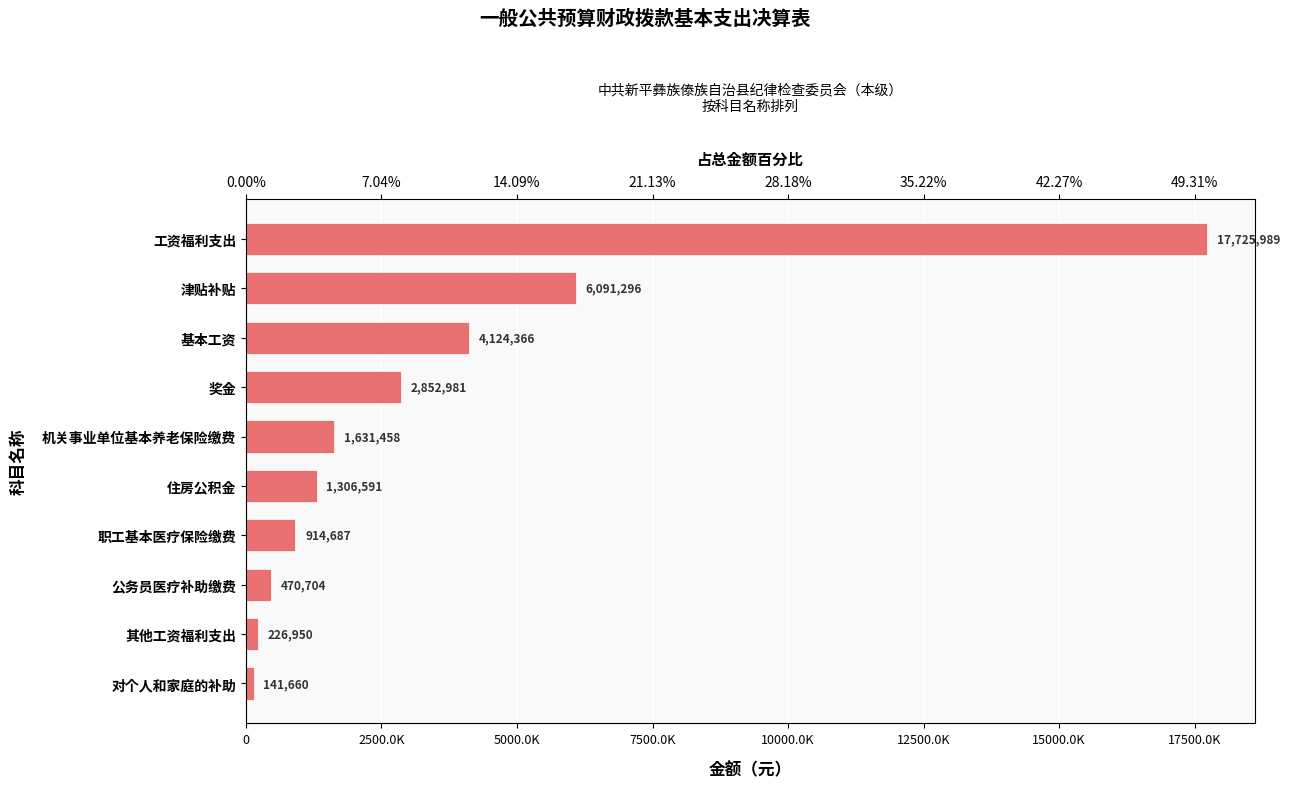

Reading left to right, list all the values displayed in this chart.

141660.0	226950.0	470703.8	914687.2	1306591.0	1631458.4	2852981.0	4124366.0	6091295.5	17725988.6